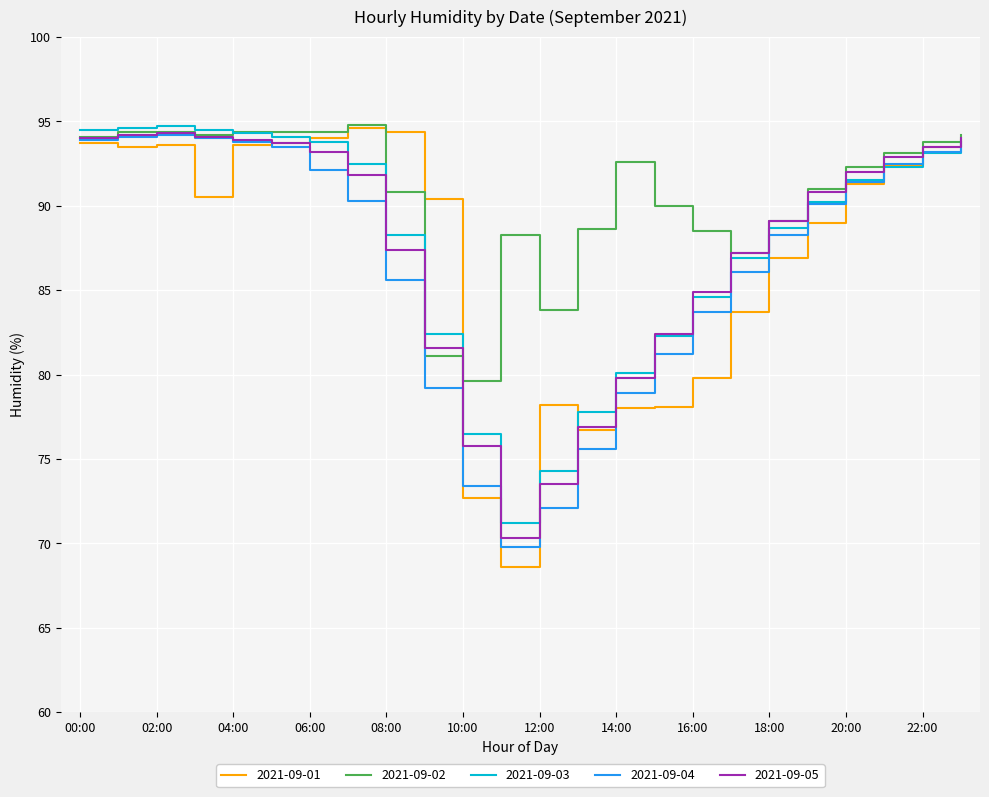

What is the maximum value for 2021-09-02?

94.8